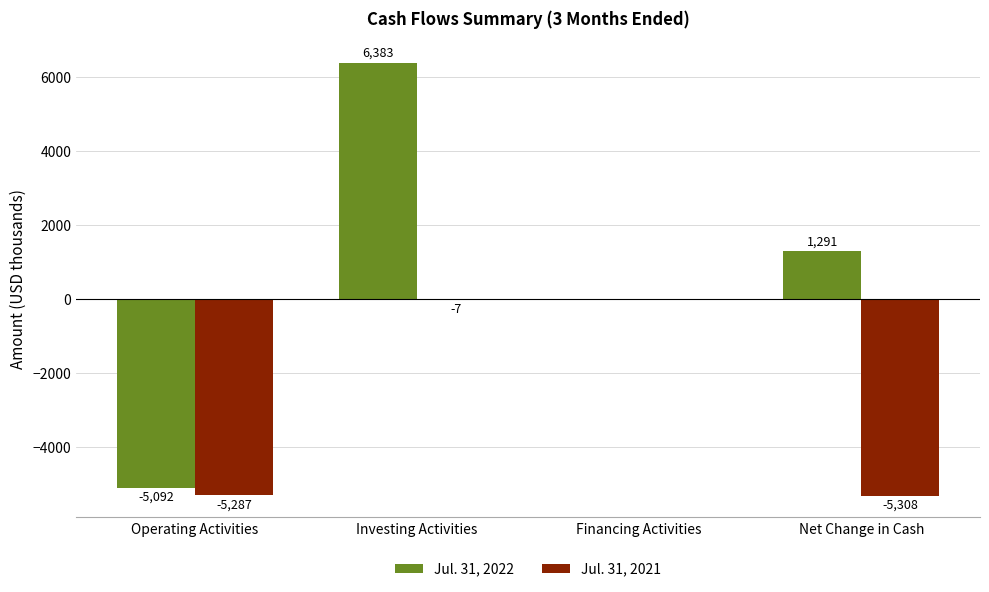

How many Jul. 31, 2022 values are between 0 and 6383?

3